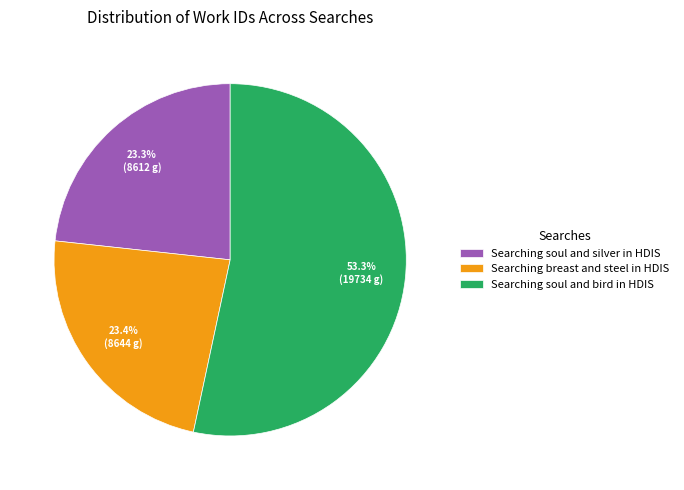

What is the majority slice?

Searching soul and bird in HDIS